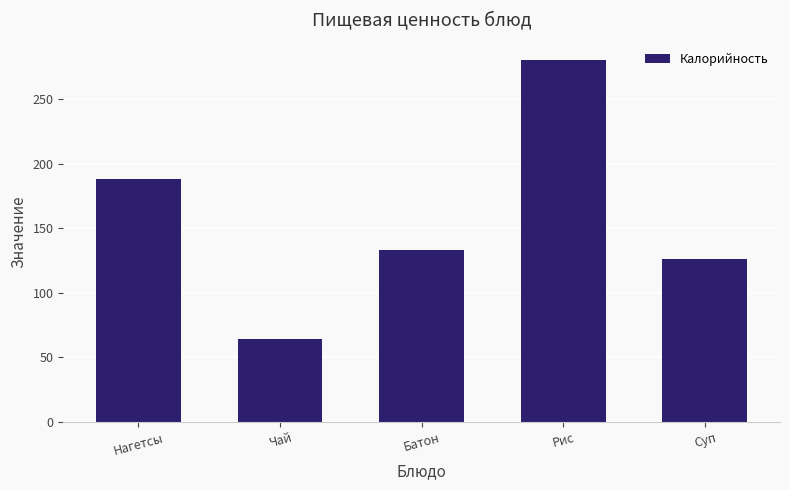

Rank the categories by value from lowest to highest.

Чай, Суп, Батон, Нагетсы, Рис